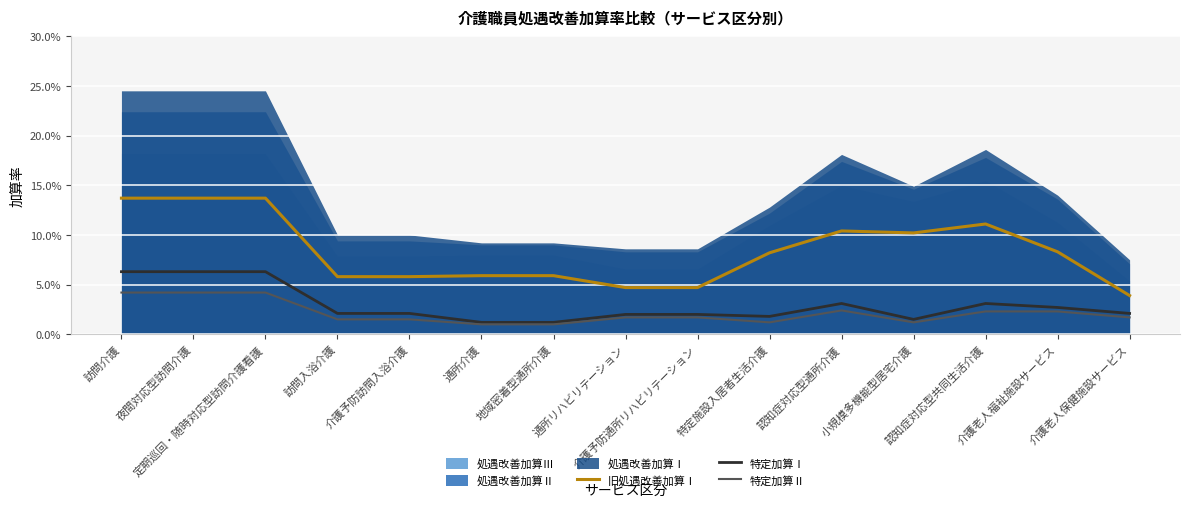

True or false: 旧処遇改善加算Ⅰ and 特定加算Ⅱ cross at least once.

False